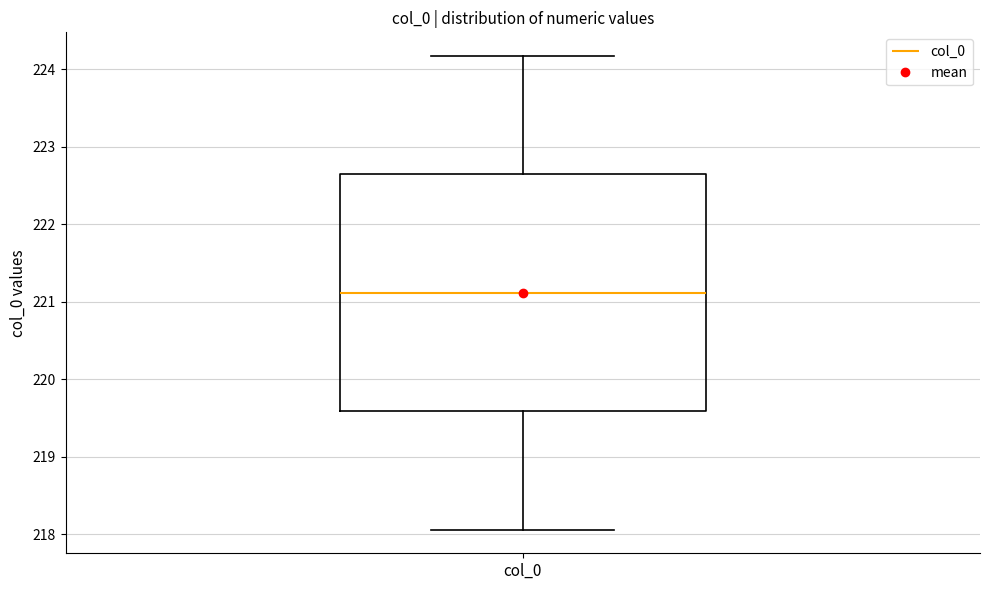

Read this box plot against the y-axis: the position of the median line, the range covered by the box, and the ends of both whiskers. The values are not printed on the chart, so give them approximately, as read against the axis.

median 221.1, box 219.6 to 222.6, whiskers 218.1 to 224.2